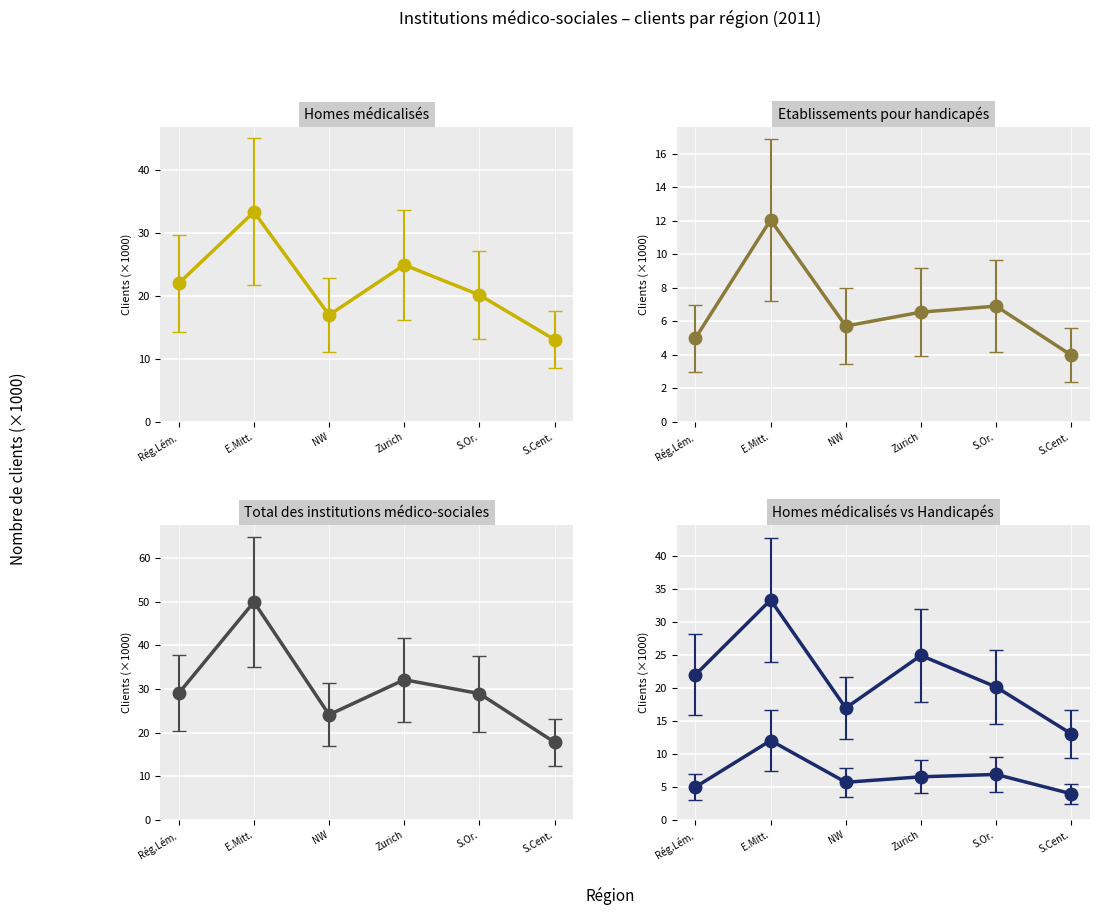

Which series has the largest range (max minus min)?

Total des institutions médico-sociales